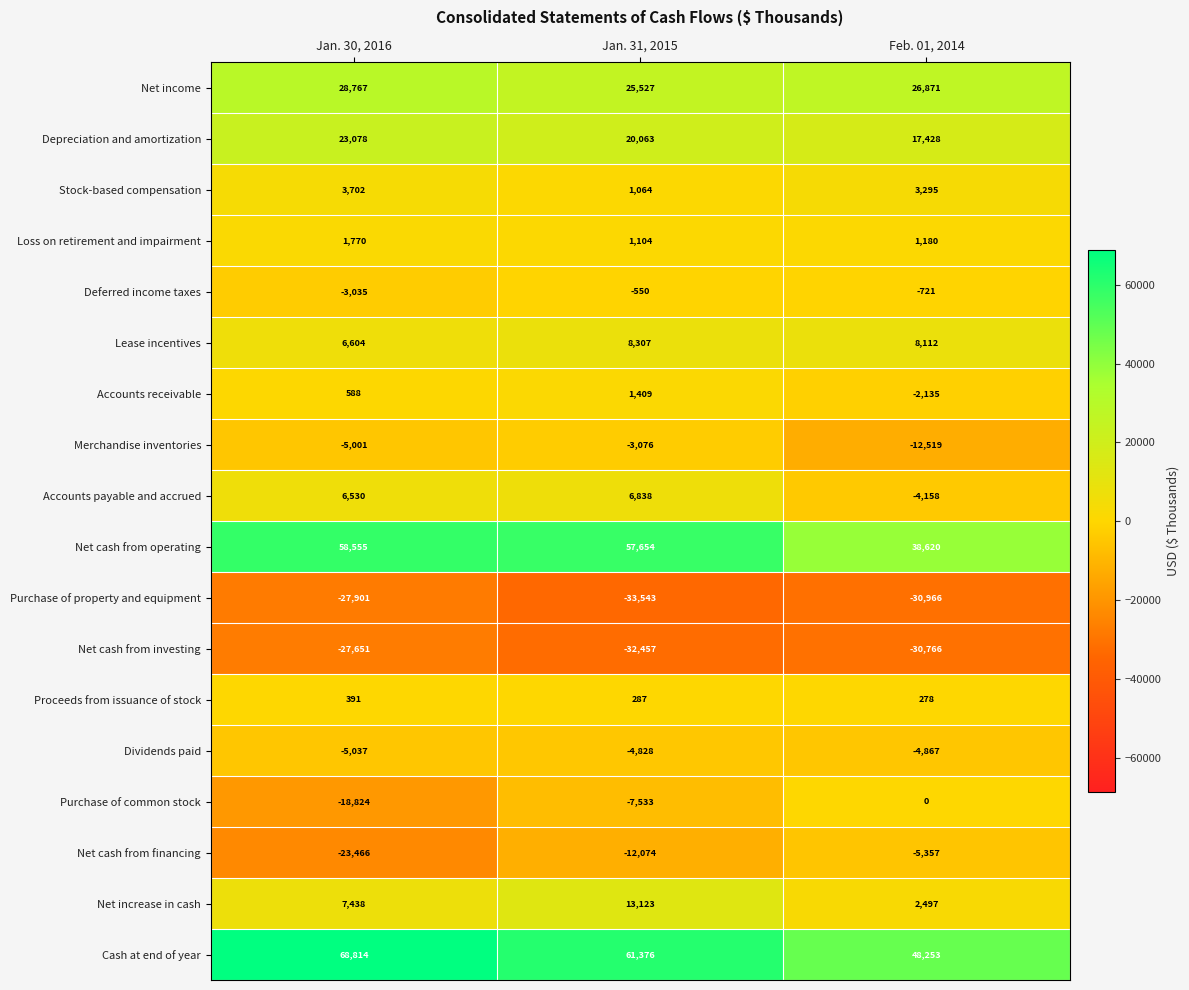

How many distinct data groups are displayed?

18